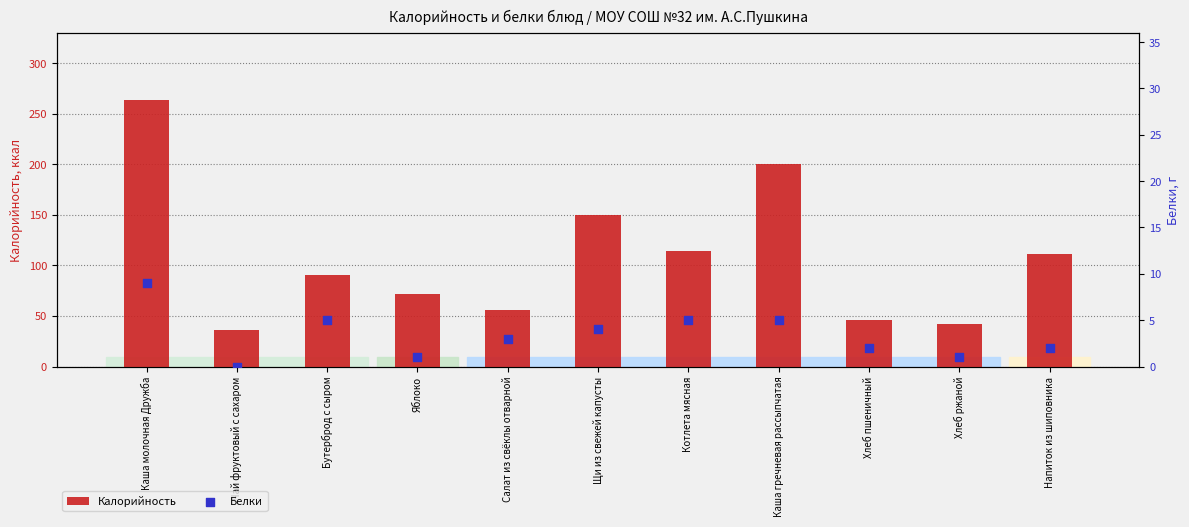

Which series has the largest Y range (max minus min)?

Калорийность